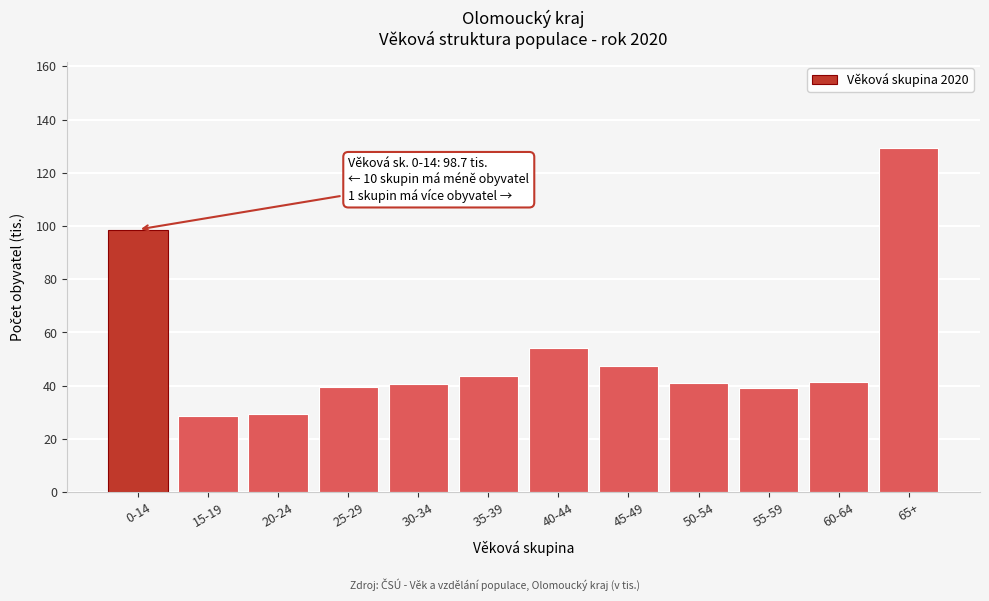

What is the sum of the values at 15-19 and 55-59?

67.4